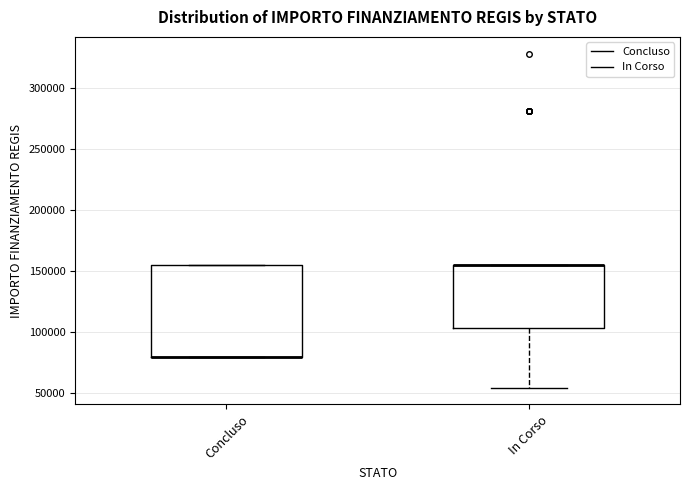

Reading left to right, transcribe this box plot: for each box, give where its median line is, the range the box spans, and where its two whiskers end, as read against the y-axis. The values are not printed on the chart, so give them approximately, as read against the axis.

Concluso: median 80000 (drawn on the box's lower edge), box 80000 to 155000, whiskers 80000 to 155000
In Corso: median 155000 (drawn on the box's upper edge), box 105000 to 155000, whiskers 55000 to 155000